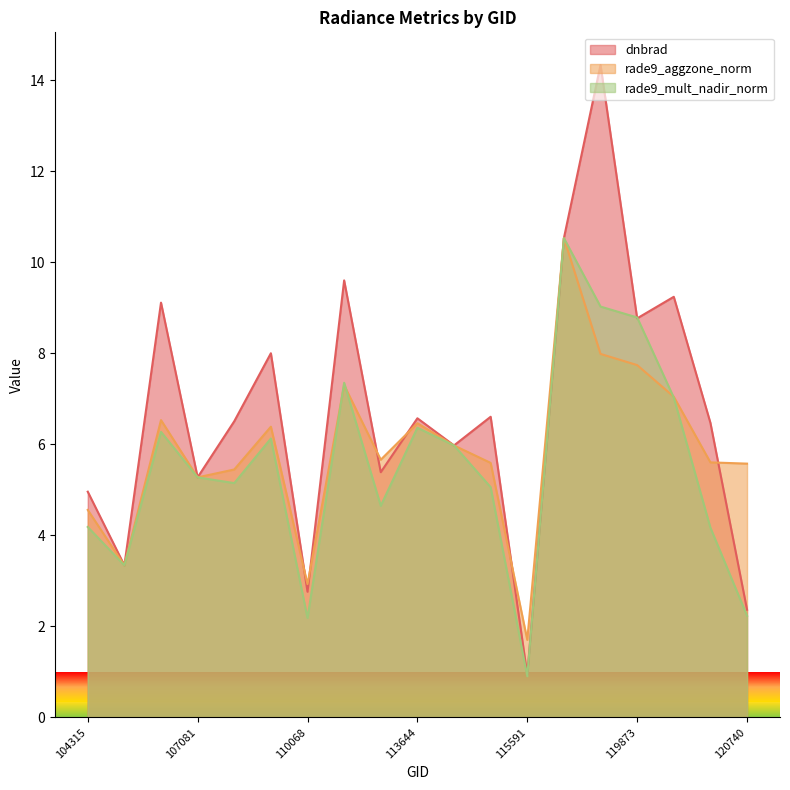

Reading left to right, transcribe all the data shown in this chart.

dnbrad: 104315=5.0	104431=3.3	105602=9.1	107081=5.3	107253=6.5	109184=8.0	110068=2.8	113127=9.6	113477=5.4	113644=6.6	113817=6.0	115226=6.6	115591=0.9	119351=10.5	3797=14.3	119873=8.8	120041=9.2	3995=6.5	120740=2.4
rade9_aggzone_norm: 104315=4.6	104431=3.3	105602=6.5	107081=5.3	107253=5.4	109184=6.4	110068=2.9	113127=7.3	113477=5.7	113644=6.5	113817=6.0	115226=5.6	115591=1.7	119351=10.5	3797=8.0	119873=7.7	120041=7.0	3995=5.6	120740=5.6
rade9_mult_nadir_norm: 104315=4.2	104431=3.3	105602=6.3	107081=5.3	107253=5.1	109184=6.1	110068=2.2	113127=7.4	113477=4.6	113644=6.4	113817=6.0	115226=5.1	115591=0.9	119351=10.5	3797=9.0	119873=8.8	120041=7.0	3995=4.2	120740=2.2